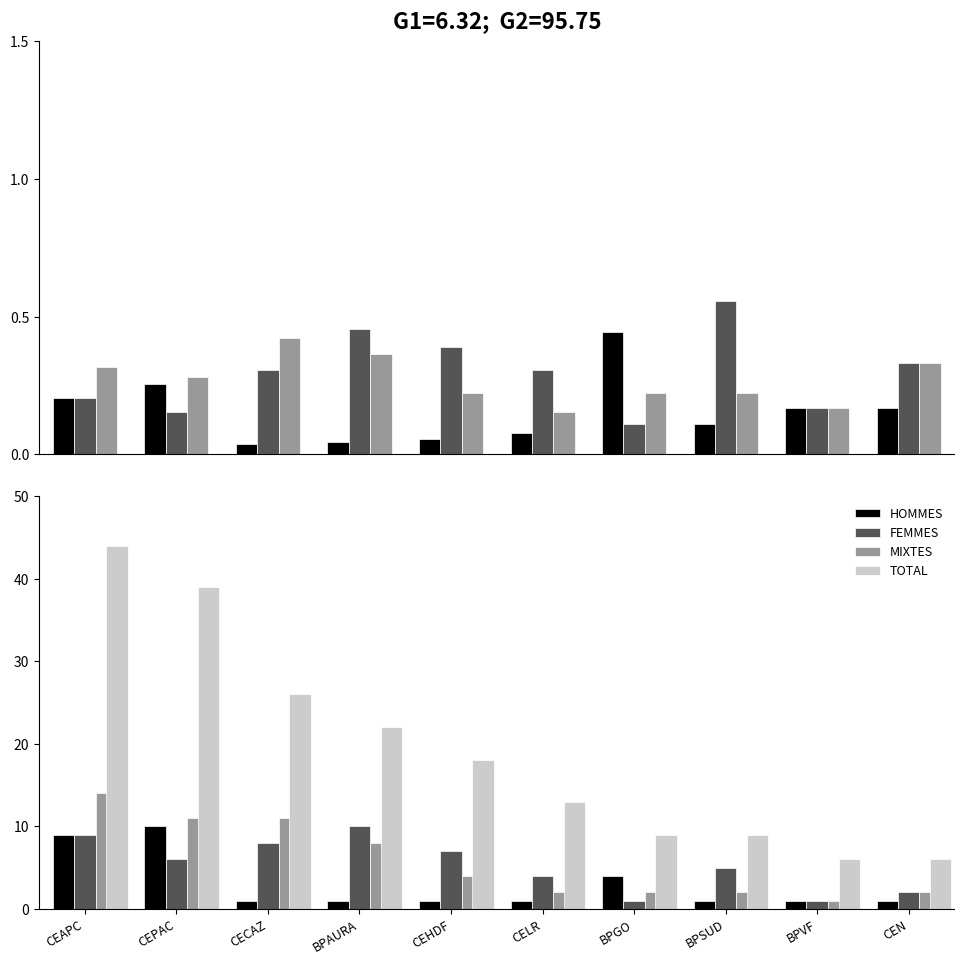

At which label does HOMMES reach its minimum?

CECAZ